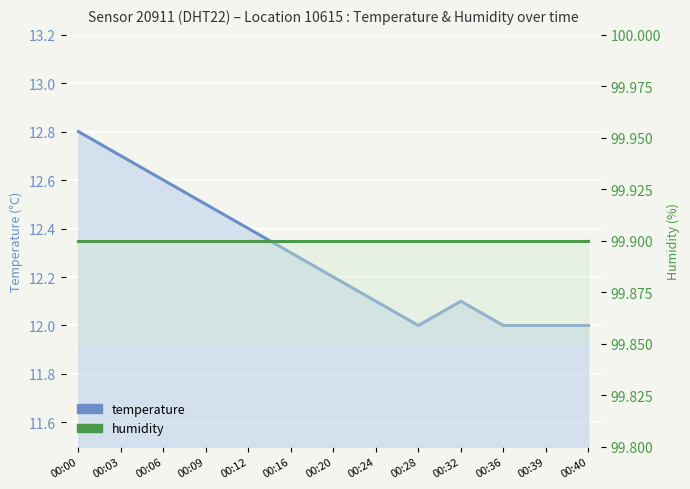

What is the difference between the temperature values at 00:03 and 00:24?

0.6